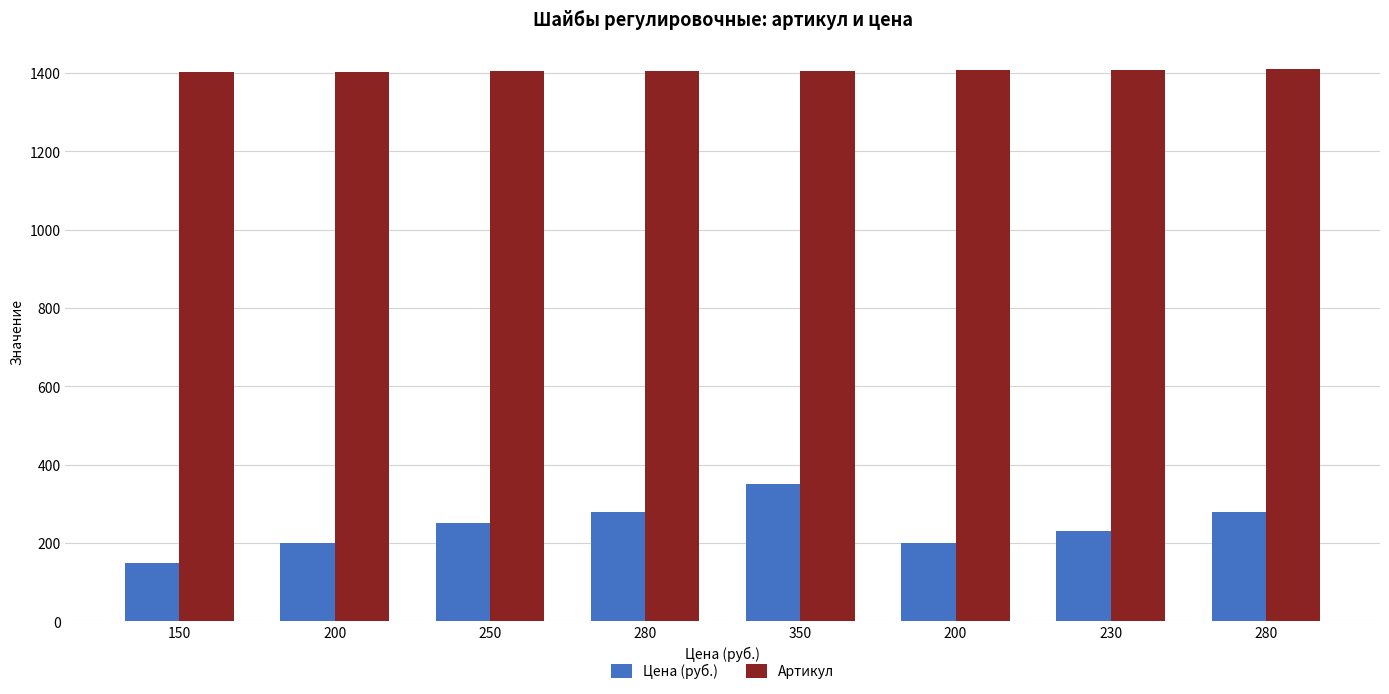

How many data points does each series have?

8